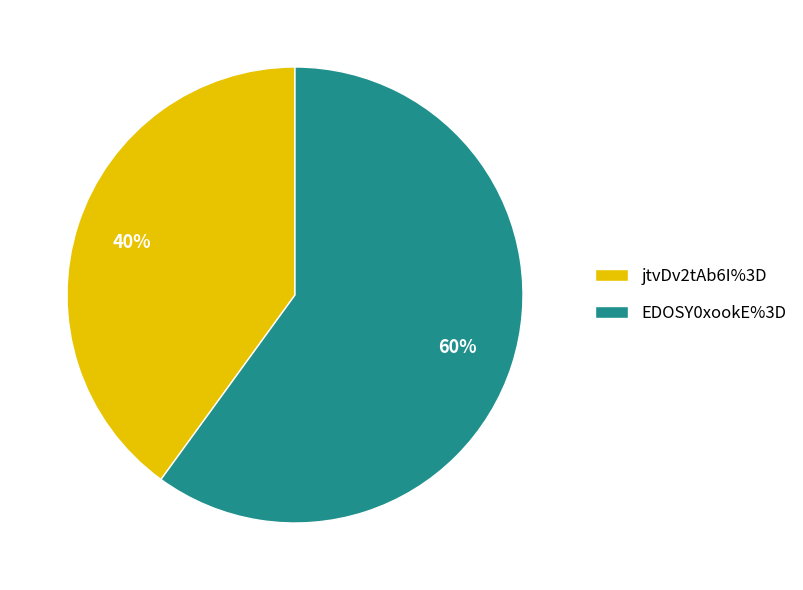

Combined, do jtvDv2tAb6I%3D and EDOSY0xookE%3D account for over 50%?

Yes